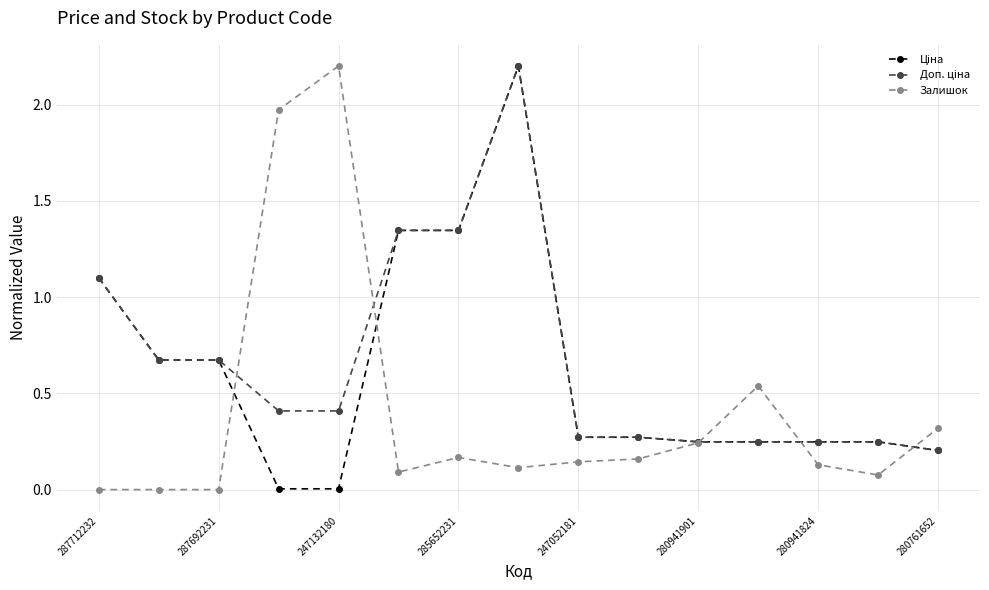

Does the chart display data point markers on the line(s)?

Yes